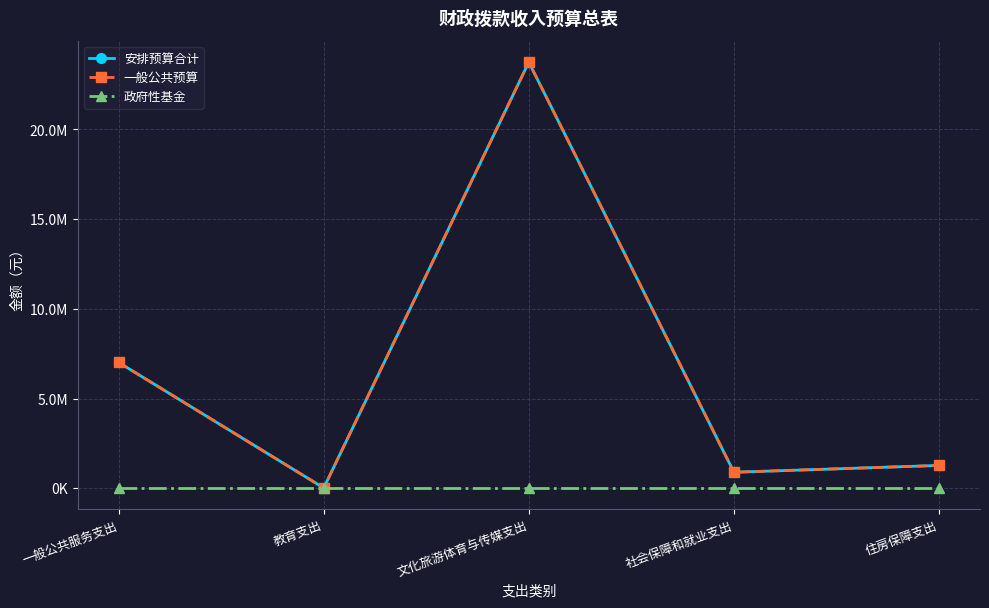

At how many categories does at least one series exceed 21562602?

1